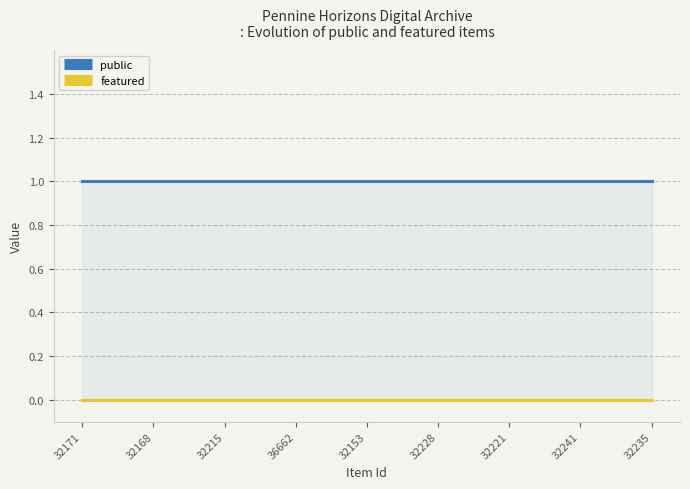

List the series in order of their overall mean, lowest first.

featured, public